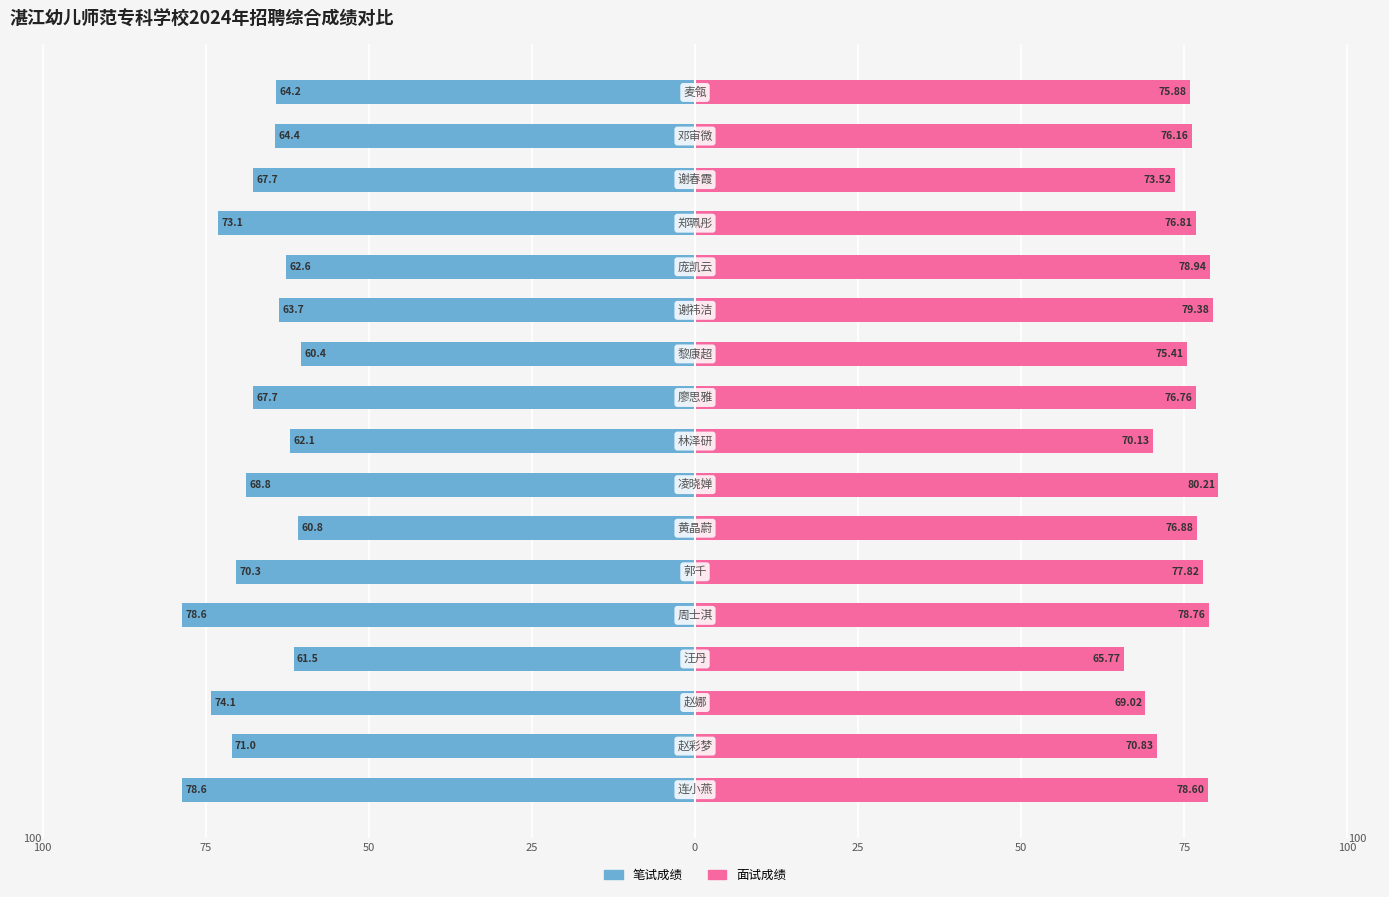

Reading left to right, extract all data points from this chart.

笔试成绩: -78.6	-71.0	-74.1	-61.5	-78.6	-70.3	-60.8	-68.8	-62.1	-67.7	-60.4	-63.7	-62.6	-73.1	-67.7	-64.4	-64.2
面试成绩: 78.6	70.8	69.0	65.8	78.8	77.8	76.9	80.2	70.1	76.8	75.4	79.4	78.9	76.8	73.5	76.2	75.9